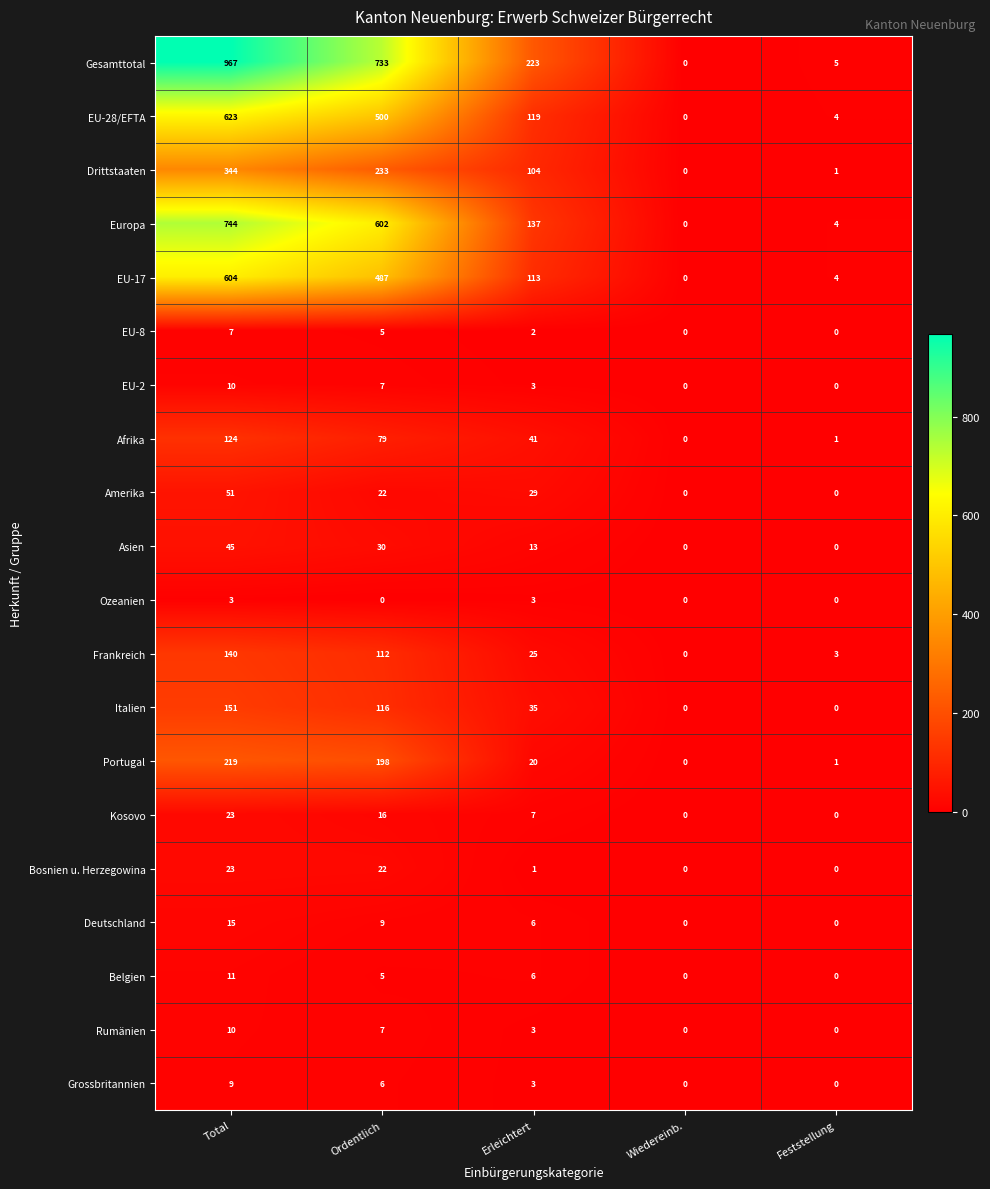

At which label does Rumänien reach its peak?

Total